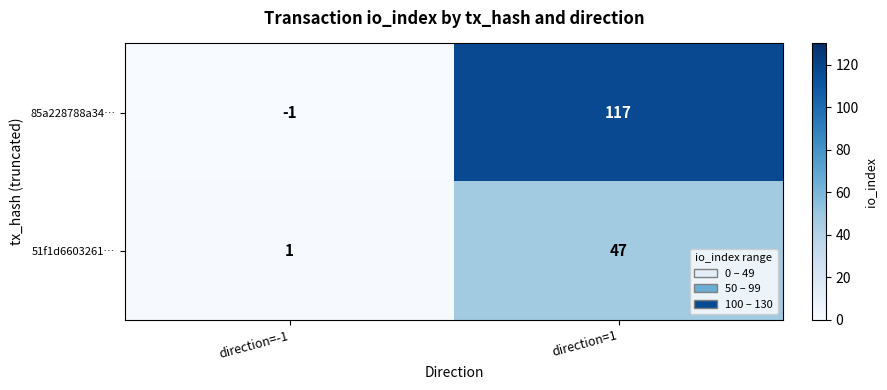

At how many categories does at least one series exceed 8?

1